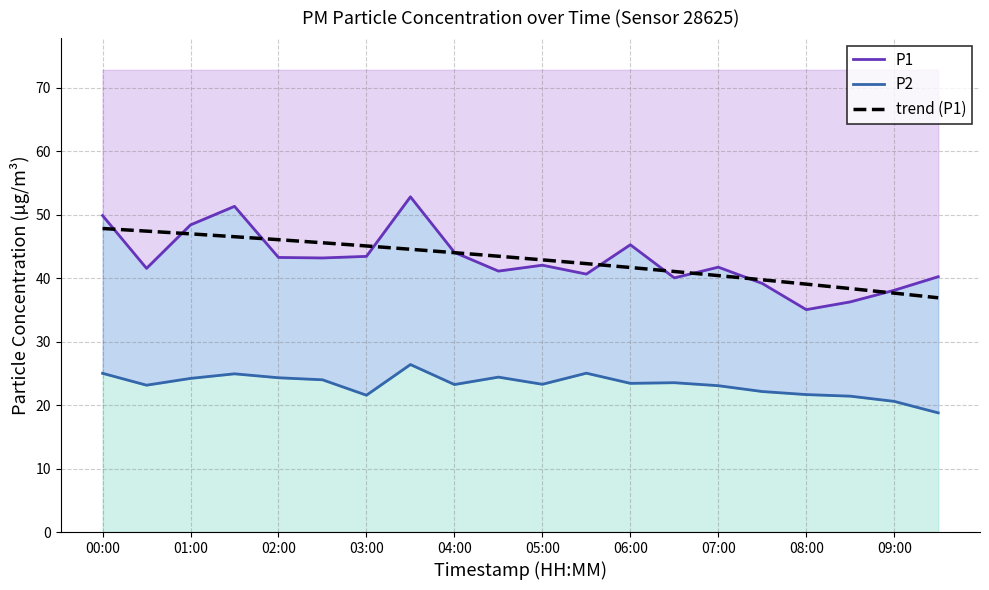

How many interior local valleys does the P1 series have?

6